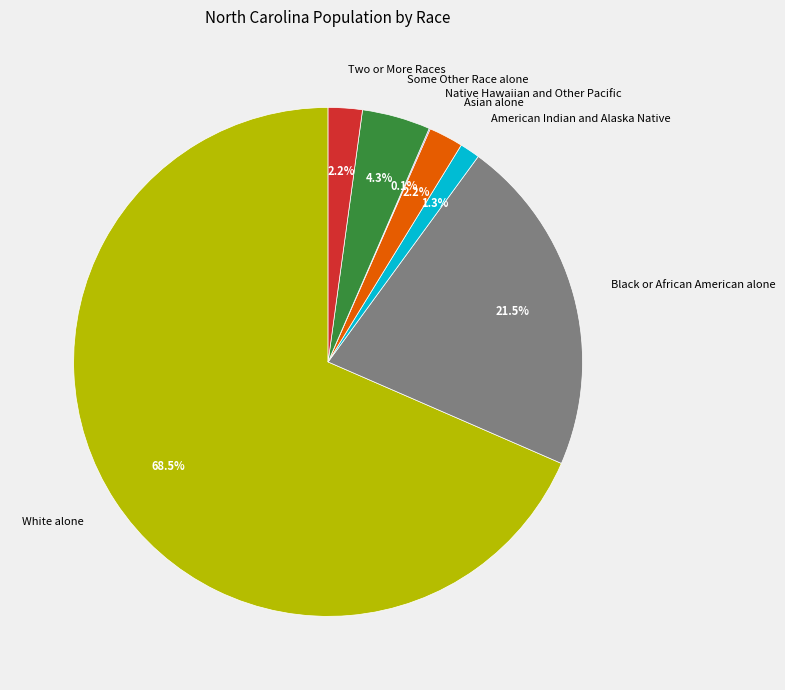

The Black or African American alone slice represents 31% of the pie. True or false?

False